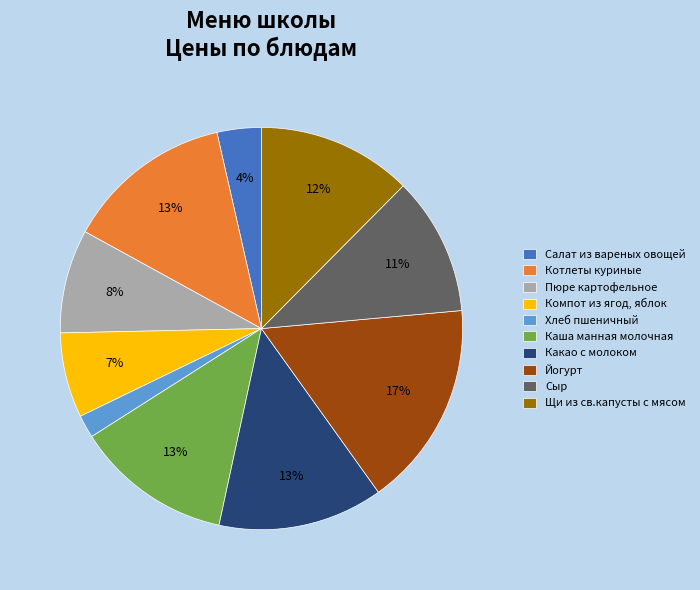

Is the sum of Каша манная молочная and Салат из вареных овощей greater than half?

No